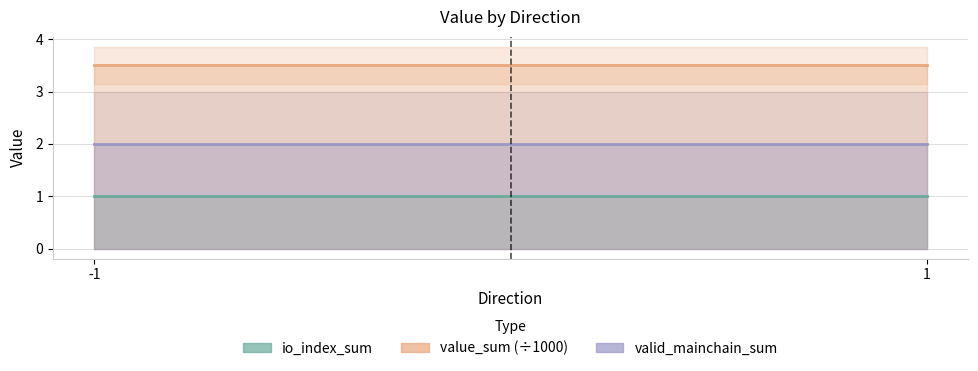

True or false: valid_mainchain_sum has a value of 3.3 at 1.

False